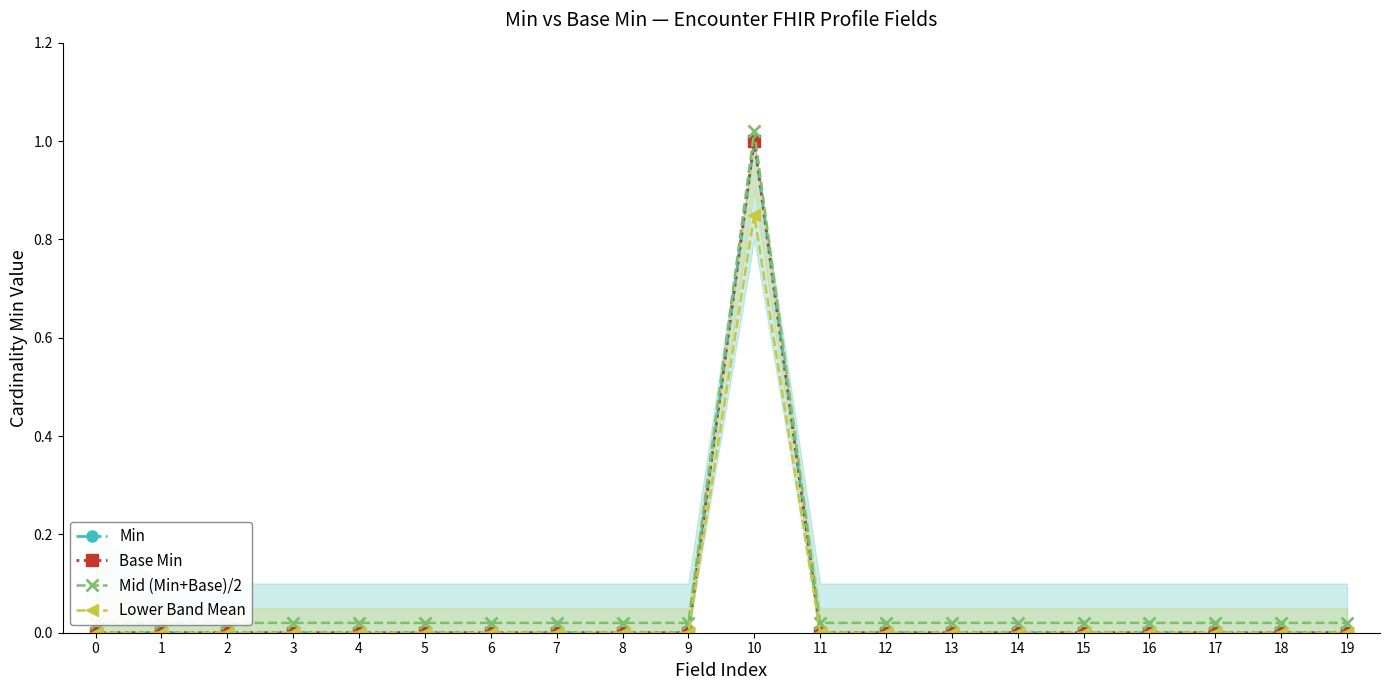

Rank the series at 5 from highest to lowest value.

Mid (Min+Base)/2, Min, Base Min, Lower Band Mean